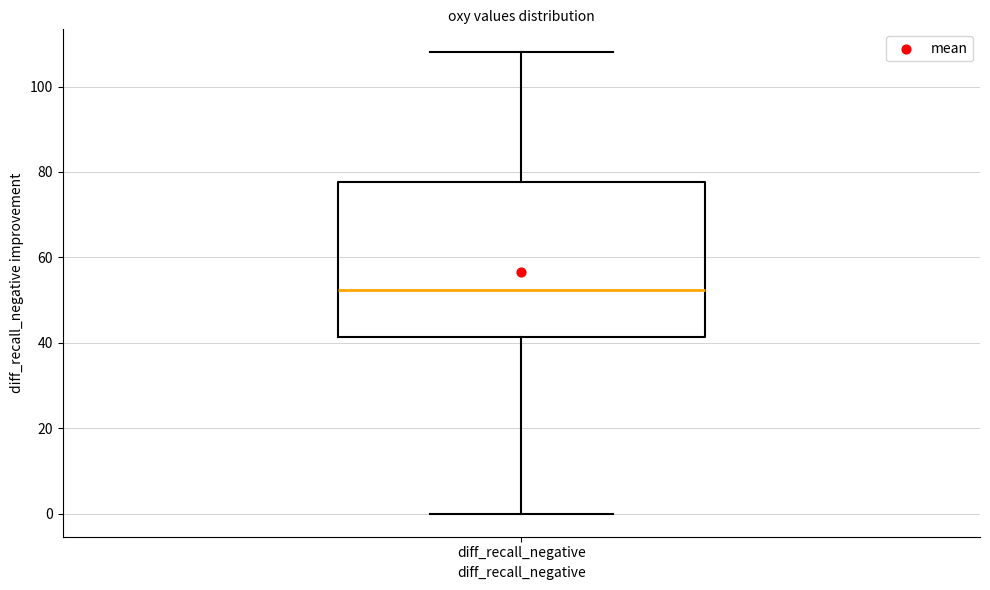

Read this box plot against the y-axis: the position of the median line, the range covered by the box, and the ends of both whiskers. The values are not printed on the chart, so give them approximately, as read against the axis.

median 52, box 42 to 78, whiskers 0 to 108